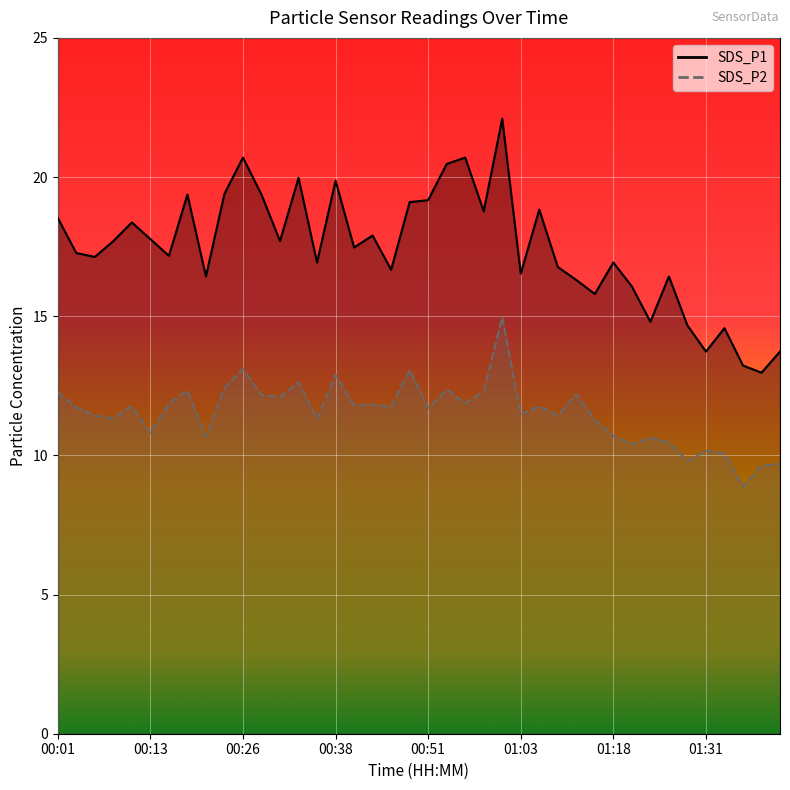

Reading left to right, list all the values displayed in this chart.

SDS_P1: 00:01=18.5	00:03=17.3	00:06=17.1	00:08=17.7	00:11=18.4	00:13=17.8	00:16=17.2	00:18=19.4	00:21=16.4	00:23=19.4	00:26=20.7	00:28=19.4	00:31=17.7	00:33=20.0	00:36=16.9	00:38=19.9	00:41=17.5	00:43=17.9	00:46=16.7	00:49=19.1	00:51=19.2	00:53=20.5	00:56=20.7	00:58=18.8	01:01=22.1	01:03=16.5	01:06=18.8	01:08=16.8	01:14=16.3	01:16=15.8	01:18=16.9	01:21=16.1	01:23=14.8	01:26=16.4	01:28=14.7	01:31=13.7	01:33=14.6	01:36=13.2	01:38=13.0	01:41=13.7
SDS_P2: 00:01=12.3	00:03=11.7	00:06=11.4	00:08=11.3	00:11=11.8	00:13=10.8	00:16=11.9	00:18=12.3	00:21=10.7	00:23=12.4	00:26=13.1	00:28=12.2	00:31=12.1	00:33=12.6	00:36=11.3	00:38=12.9	00:41=11.8	00:43=11.8	00:46=11.7	00:49=13.1	00:51=11.7	00:53=12.4	00:56=11.9	00:58=12.3	01:01=15.0	01:03=11.5	01:06=11.8	01:08=11.4	01:14=12.2	01:16=11.3	01:18=10.7	01:21=10.4	01:23=10.6	01:26=10.5	01:28=9.8	01:31=10.2	01:33=10.1	01:36=8.9	01:38=9.6	01:41=9.7